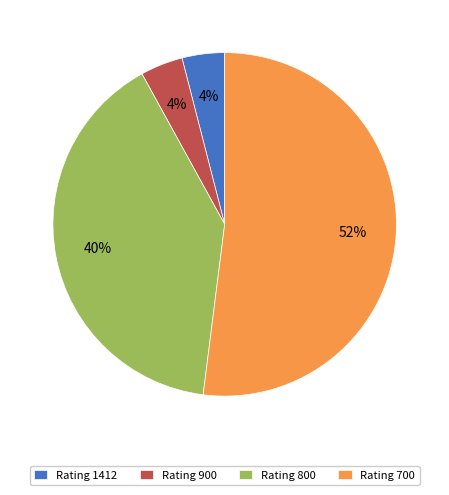

Is it true that Rating 900 is 4% of the pie?

True